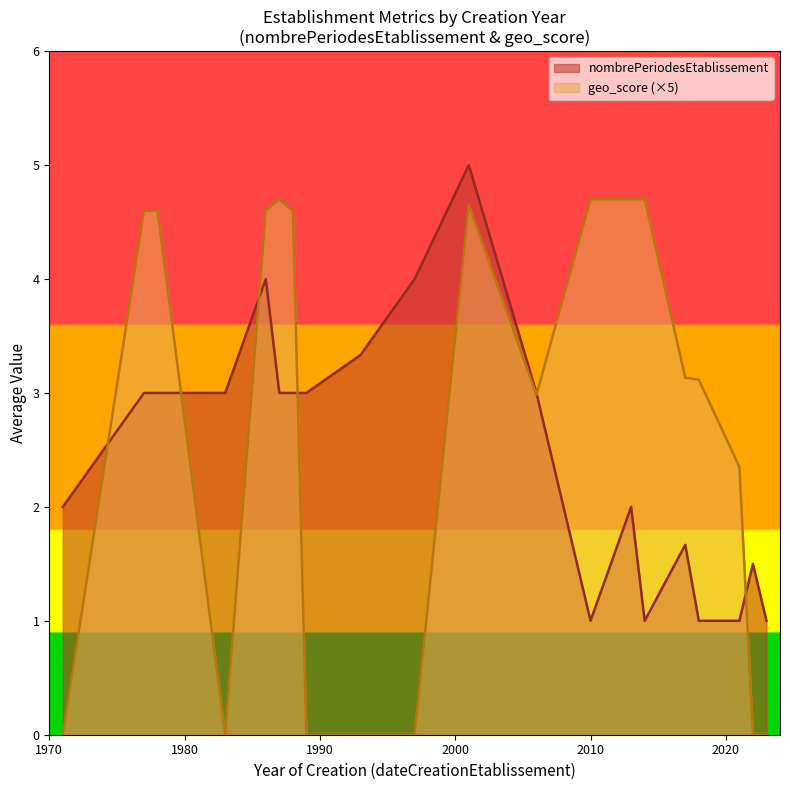

What is the maximum value shown in the chart?

5.0